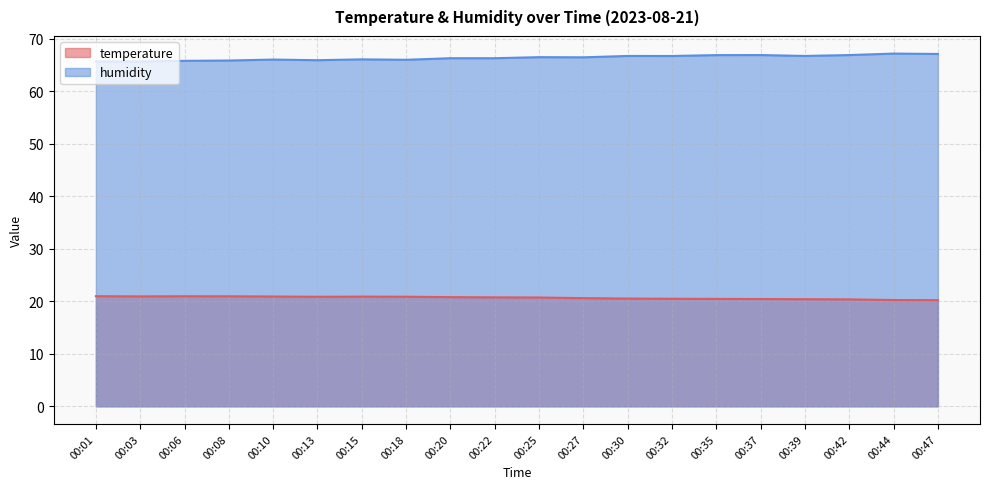

Does the chart have visible grid lines?

Yes